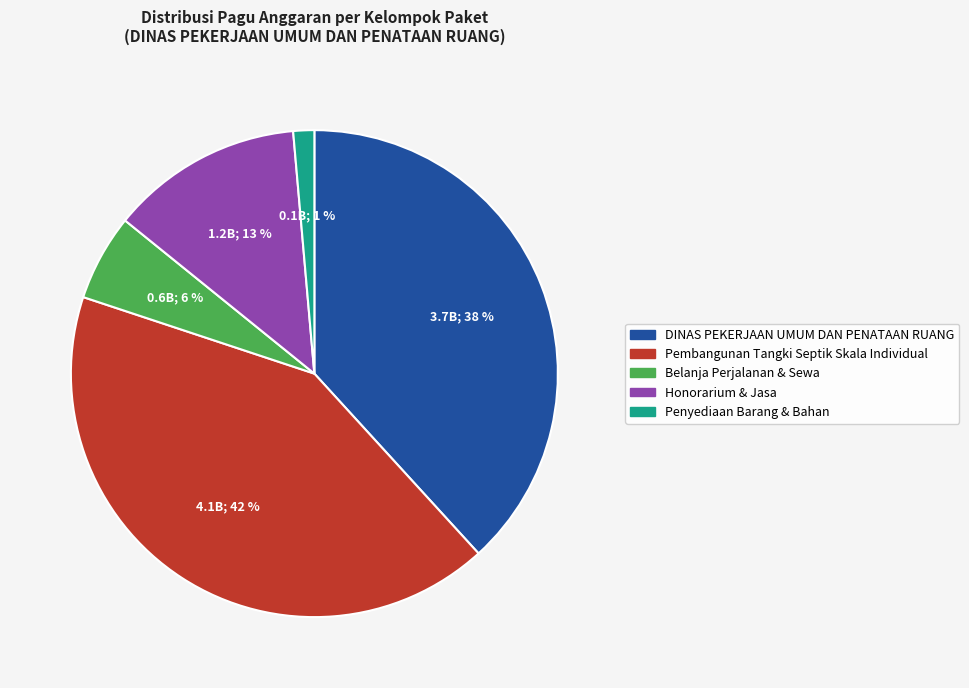

Is there a majority slice in this chart?

No